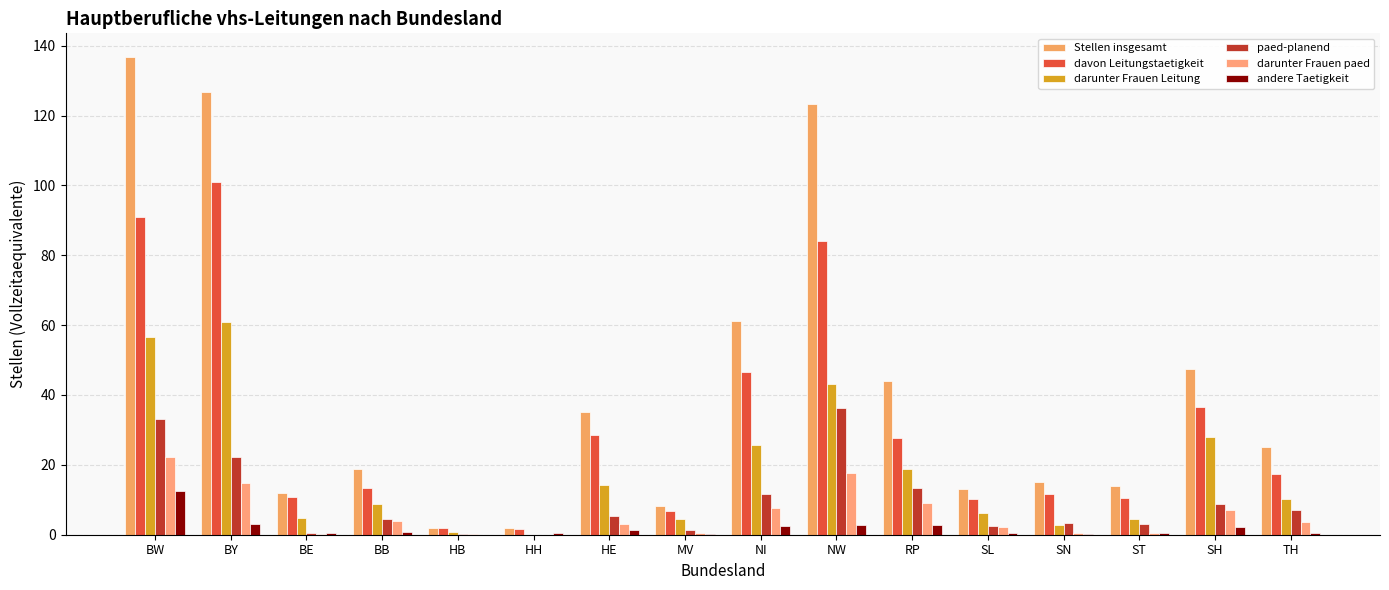

Which series has the largest total across all categories?

Stellen insgesamt